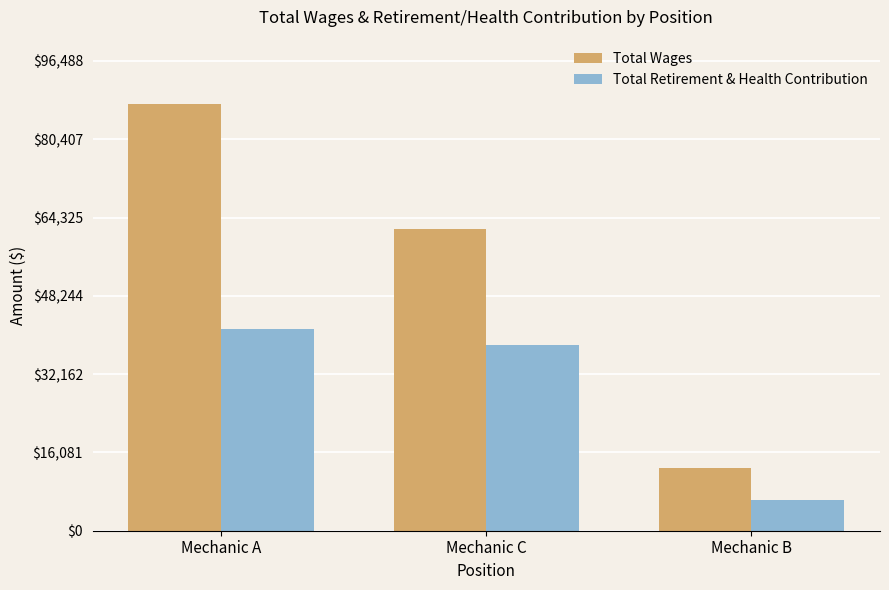

At which label does Total Retirement & Health Contribution reach its peak?

Mechanic A